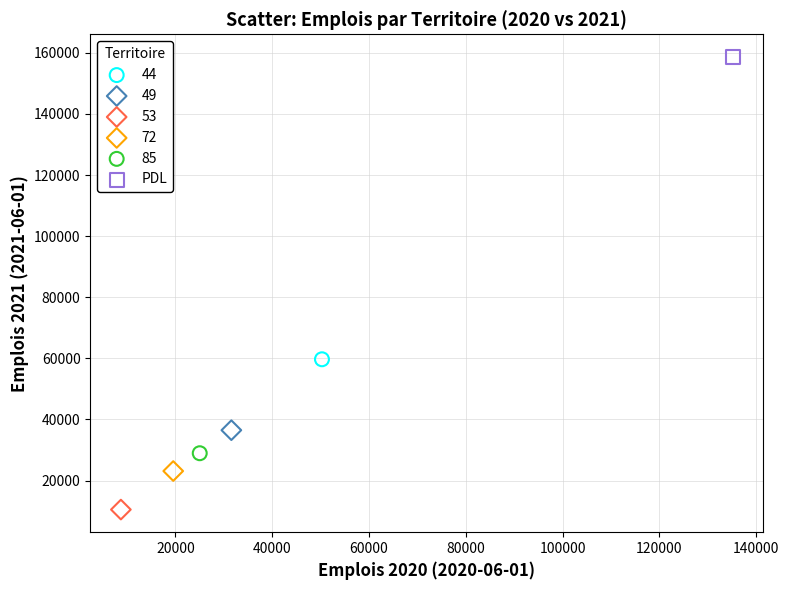

What are all the series names shown in the legend?

44, 49, 53, 72, 85, PDL